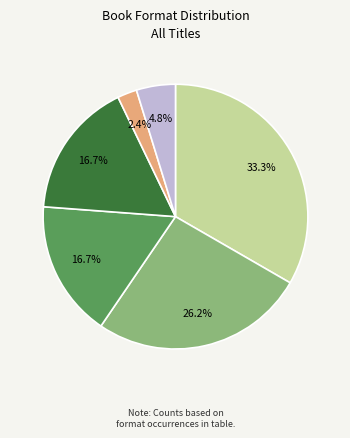

To the nearest percent, what is the difference between the largest and smallest slice percentages?

31%